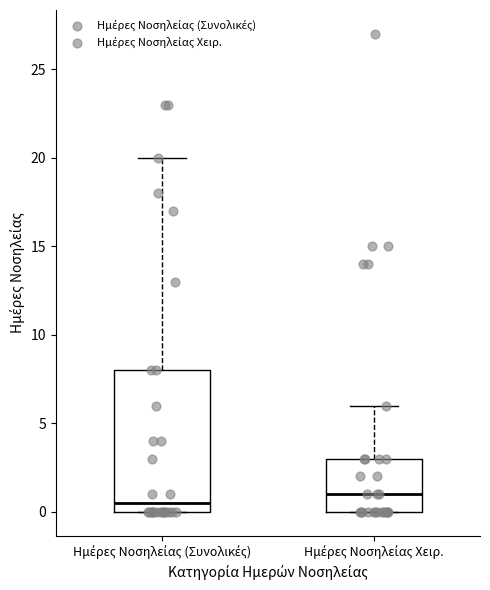

Which box is the tallest, from its lower edge to its upper edge?

Ημέρες Νοσηλείας (Συνολικές)